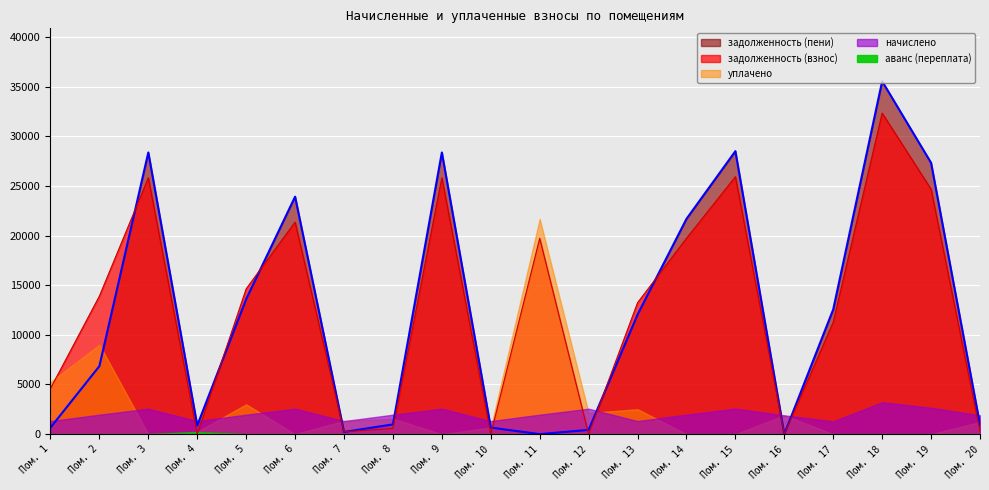

Where is начислено nearest to the value 2248?

2